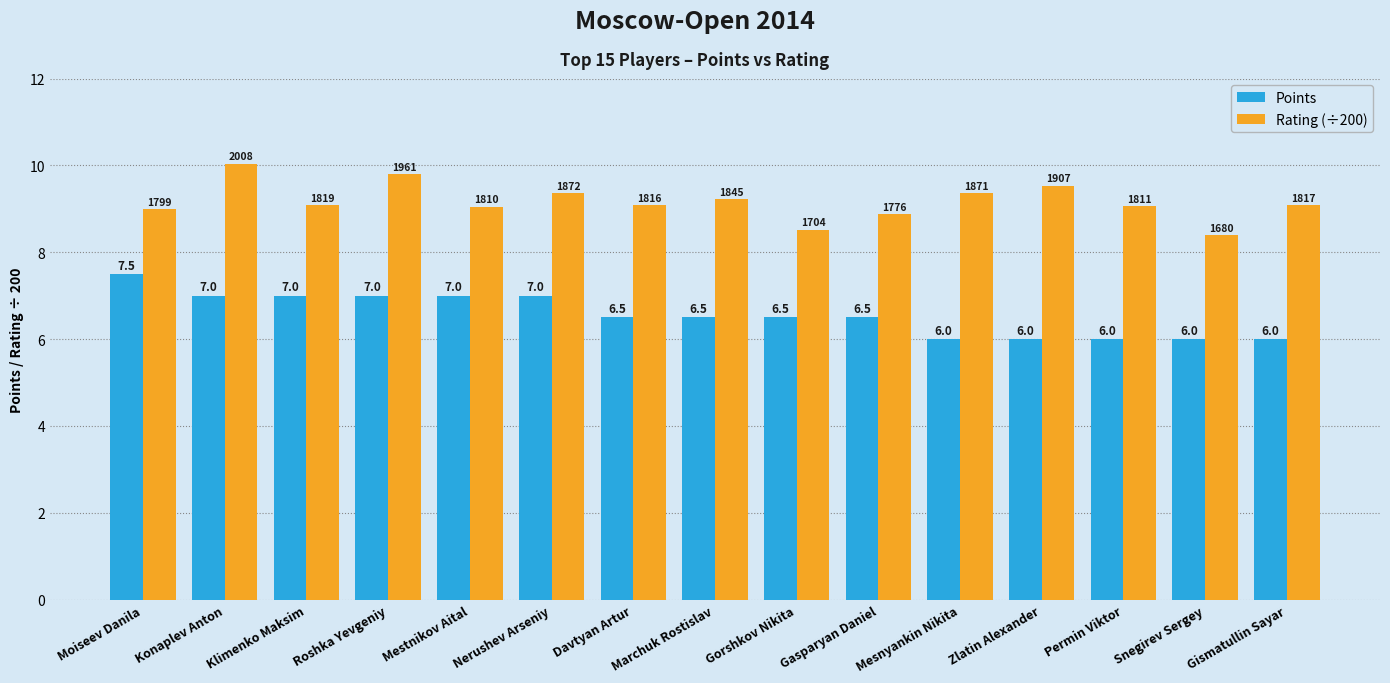

Which series has the widest spread of values?

Rating (÷200)